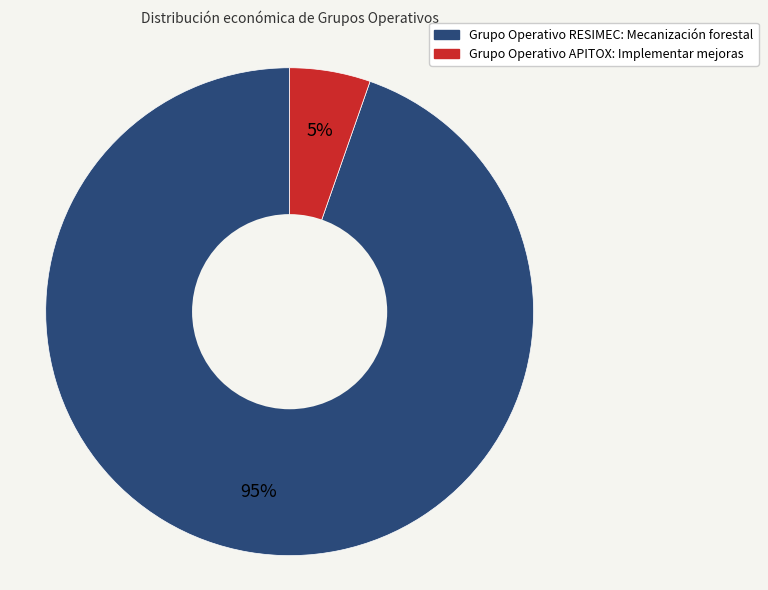

To the nearest percent, what is the average slice percentage?

50%